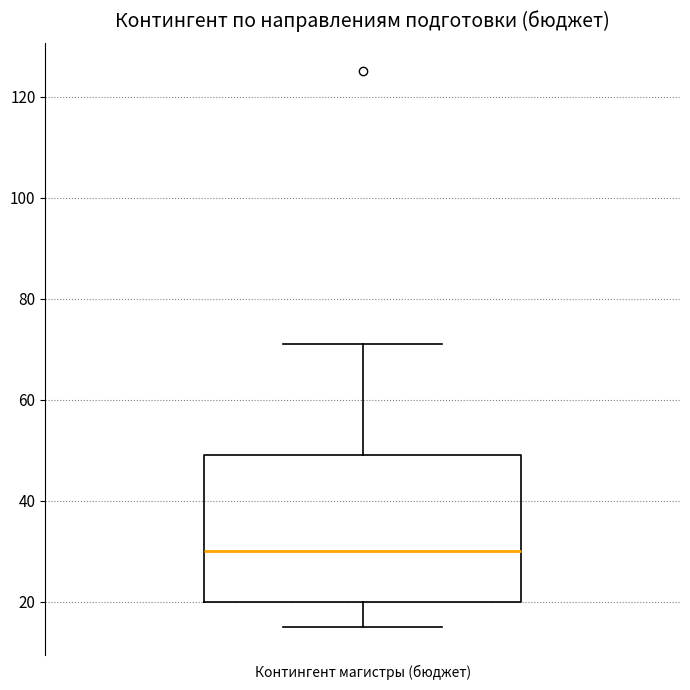

Where does the median line of the box for Контингент магистры (бюджет) sit on the y-axis? The values are not printed on the chart, so give them approximately, as read against the axis.

30